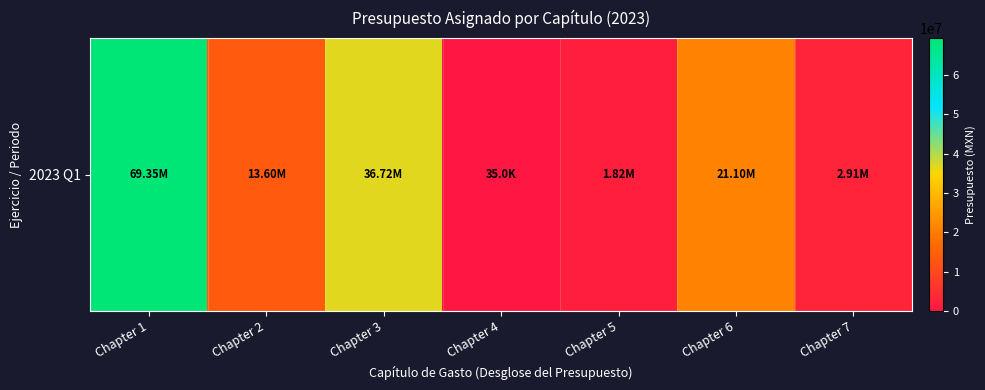

Which category has the lowest value across all series?

Chapter 4